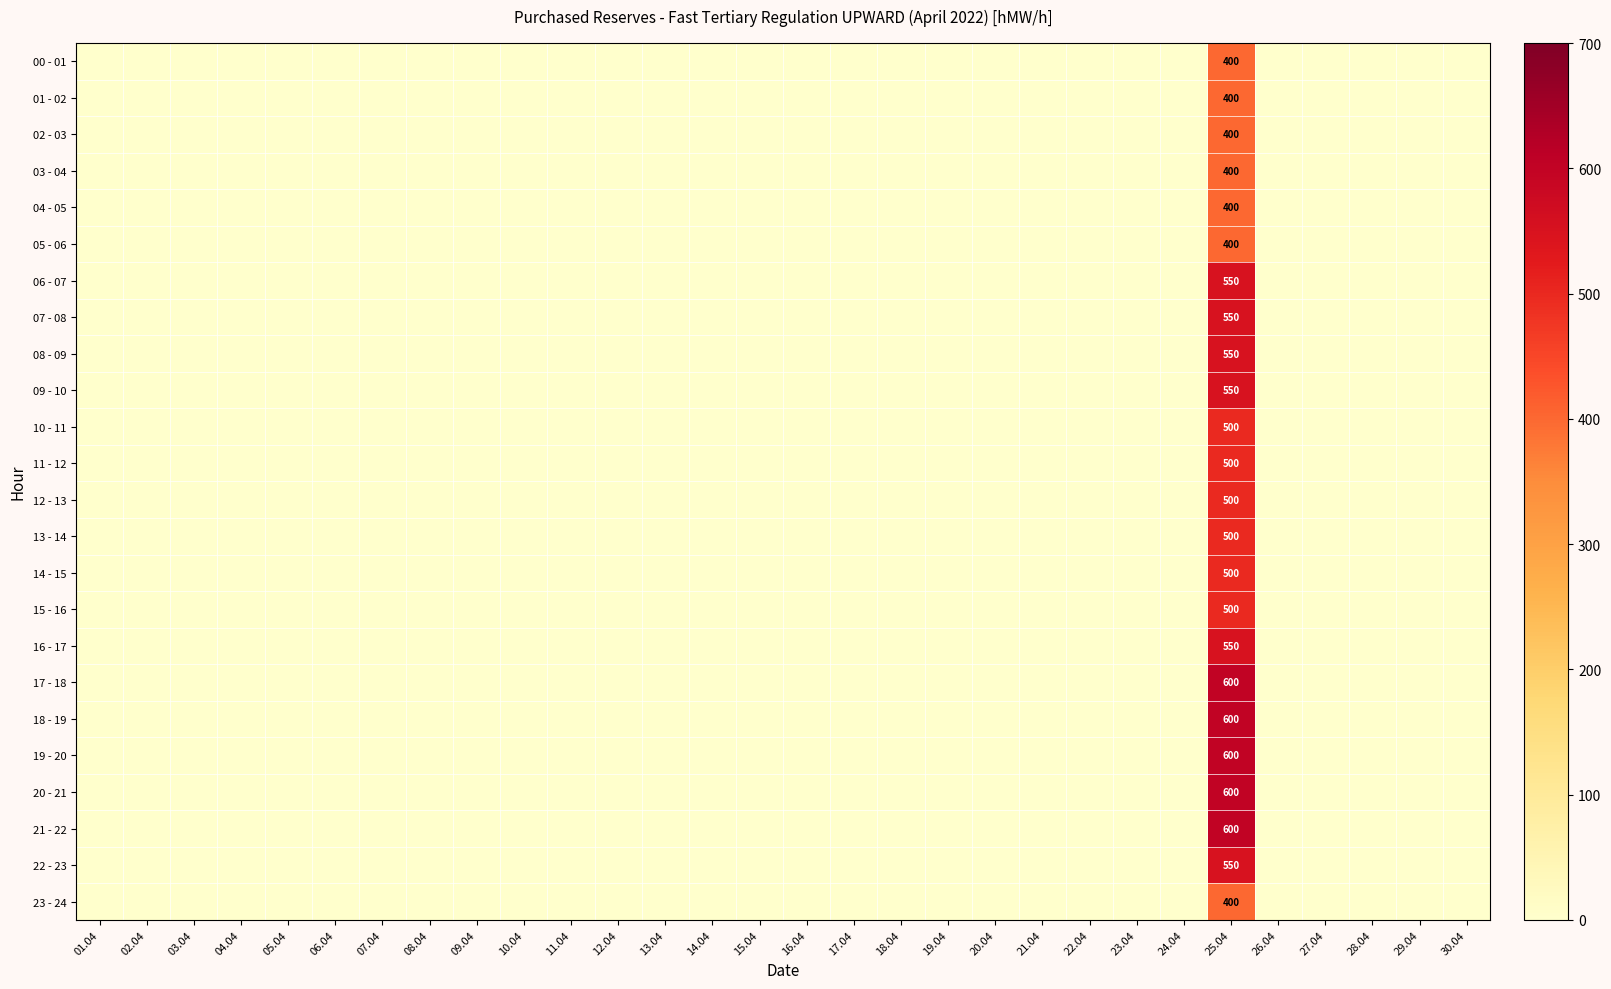

Which series has the largest total across all categories?

17 - 18